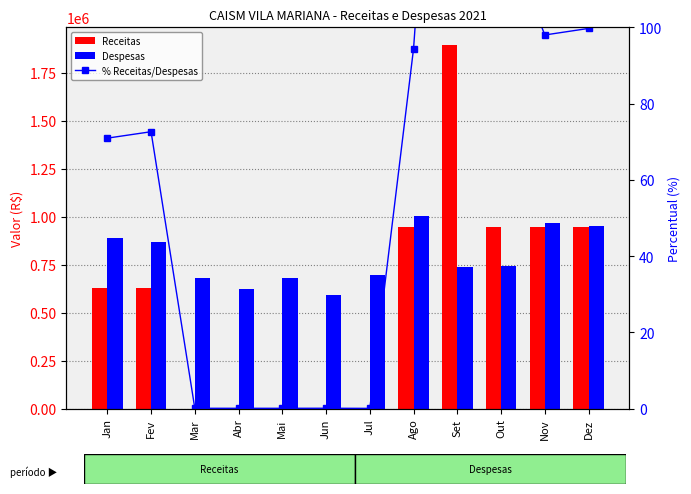

What are all the series names shown in the legend?

Receitas, Despesas, % Receitas/Despesas